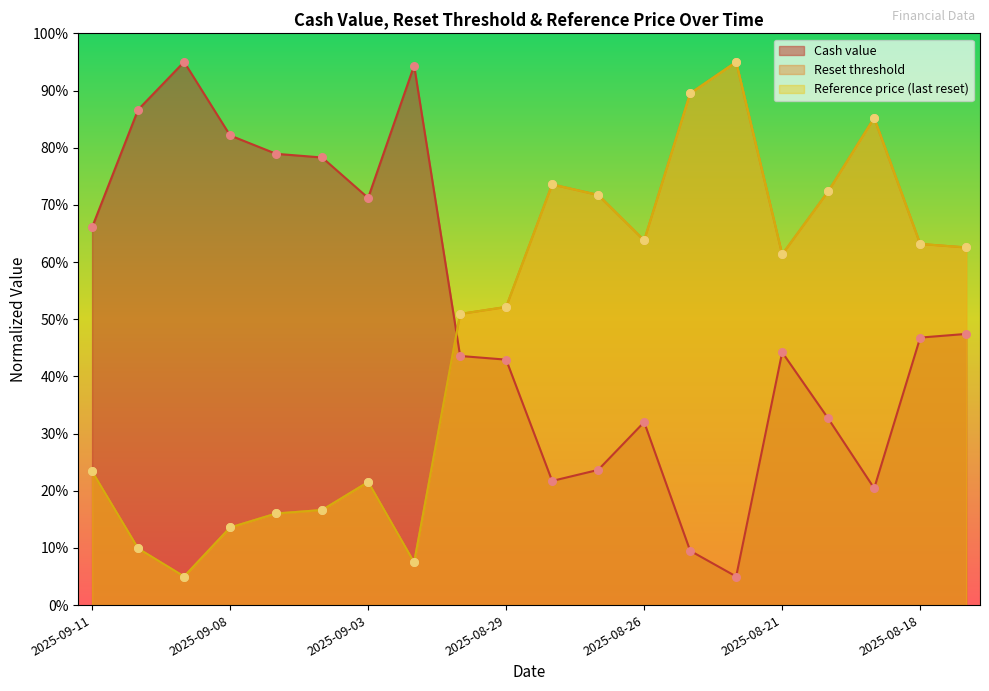

Which series contains the lowest Y value?

Cash value